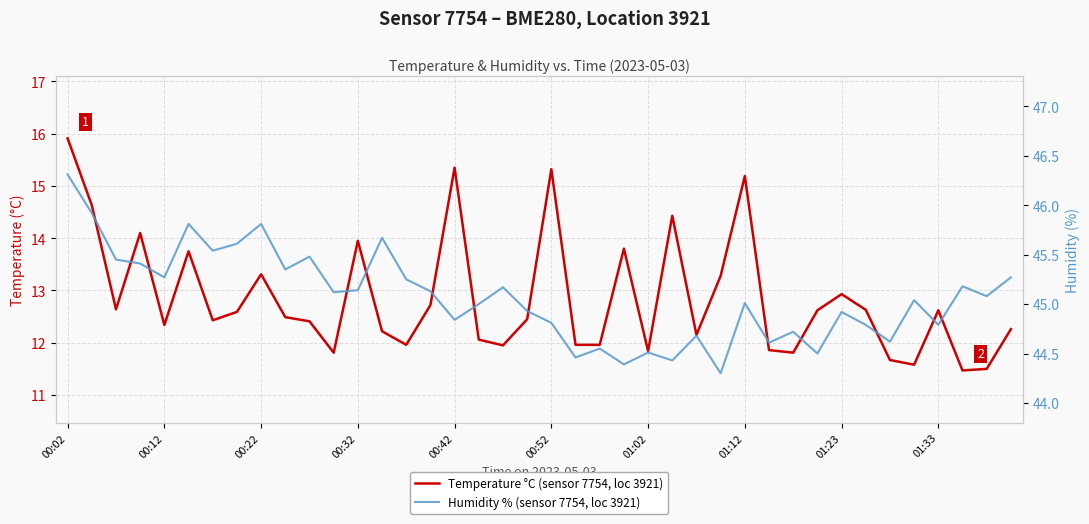

What is the difference between the highest and lowest values at 00:22?

32.5